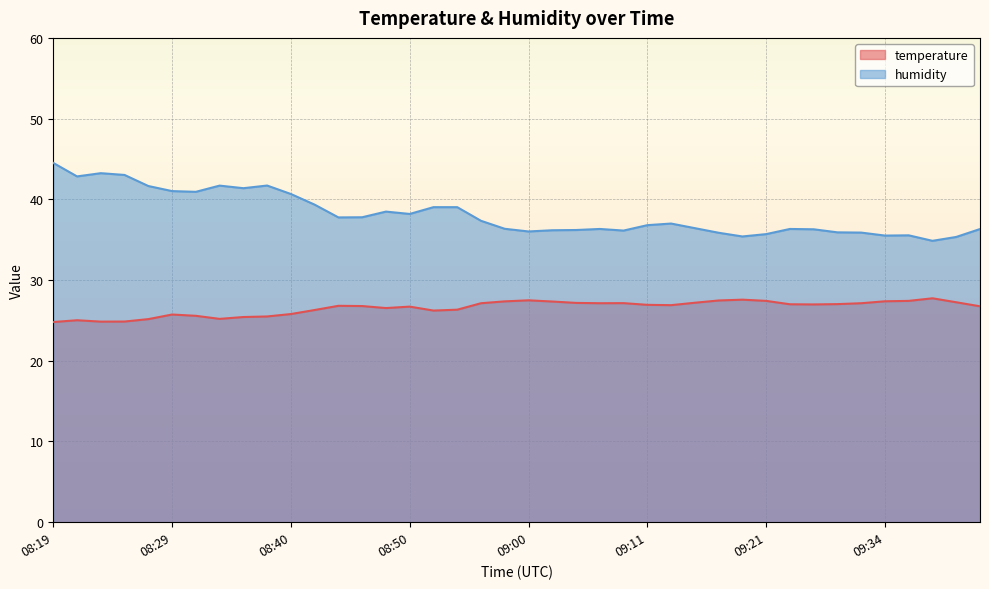

Reading left to right, extract all data points from this chart.

temperature: 24.8	25.0	24.9	24.9	25.2	25.7	25.6	25.2	25.4	25.5	25.8	26.3	26.8	26.8	26.5	26.7	26.2	26.3	27.1	27.4	27.5	27.3	27.2	27.1	27.1	26.9	26.9	27.2	27.5	27.6	27.4	27.0	27.0	27.0	27.1	27.4	27.4	27.7	27.2	26.8
humidity: 44.5	42.8	43.2	43.0	41.6	41.0	40.9	41.7	41.4	41.7	40.7	39.3	37.8	37.8	38.5	38.2	39.0	39.0	37.3	36.4	36.0	36.2	36.2	36.3	36.1	36.8	37.0	36.4	35.9	35.4	35.7	36.3	36.3	35.9	35.9	35.5	35.5	34.9	35.3	36.3